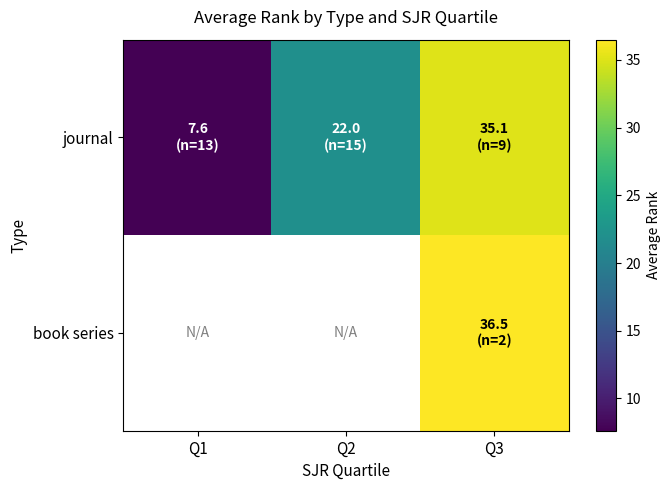

The value of journal at Q2 is 14.1. True or false?

False